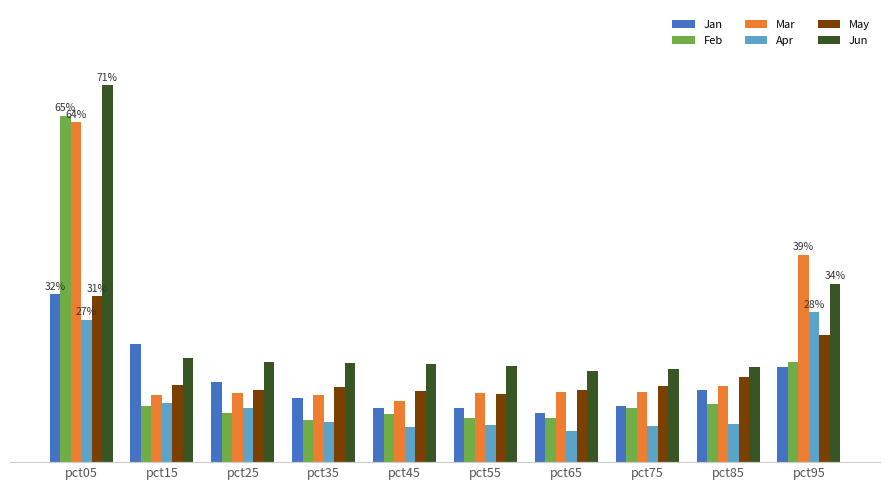

What is the difference between the highest and lowest values at pct85?

0.1